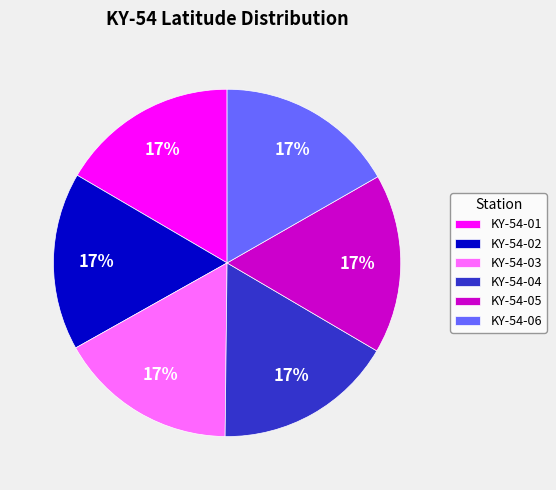

To the nearest percent, what portion does KY-54-03 represent?

17%